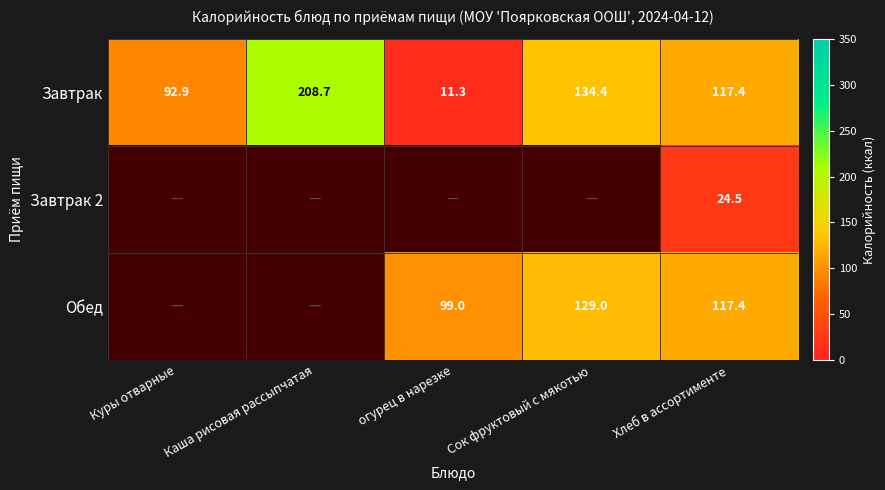

The value of Обед at Хлеб в ассортименте is 117.4. True or false?

True